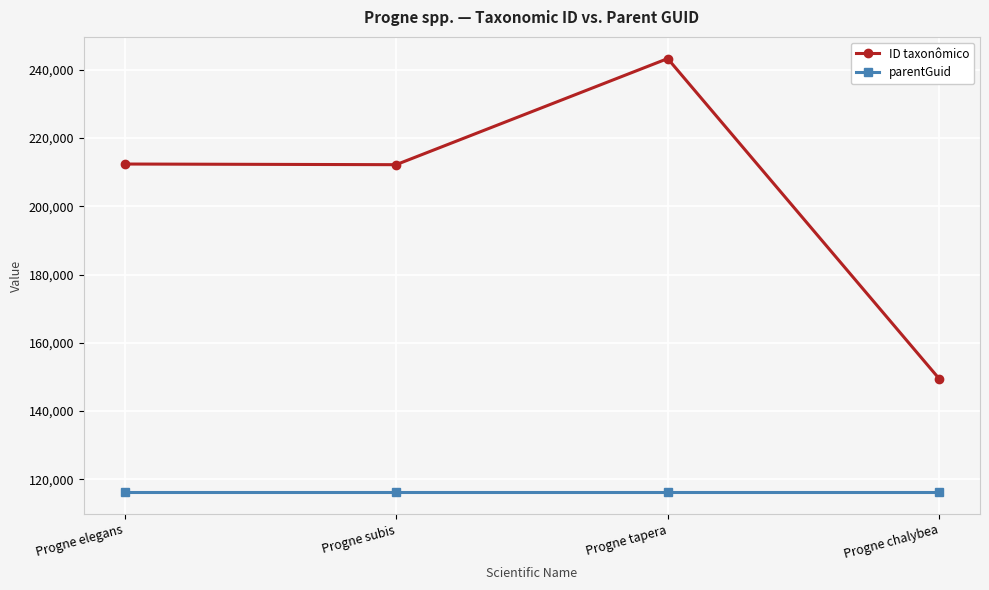

Which label corresponds to the largest value in the chart?

Progne tapera